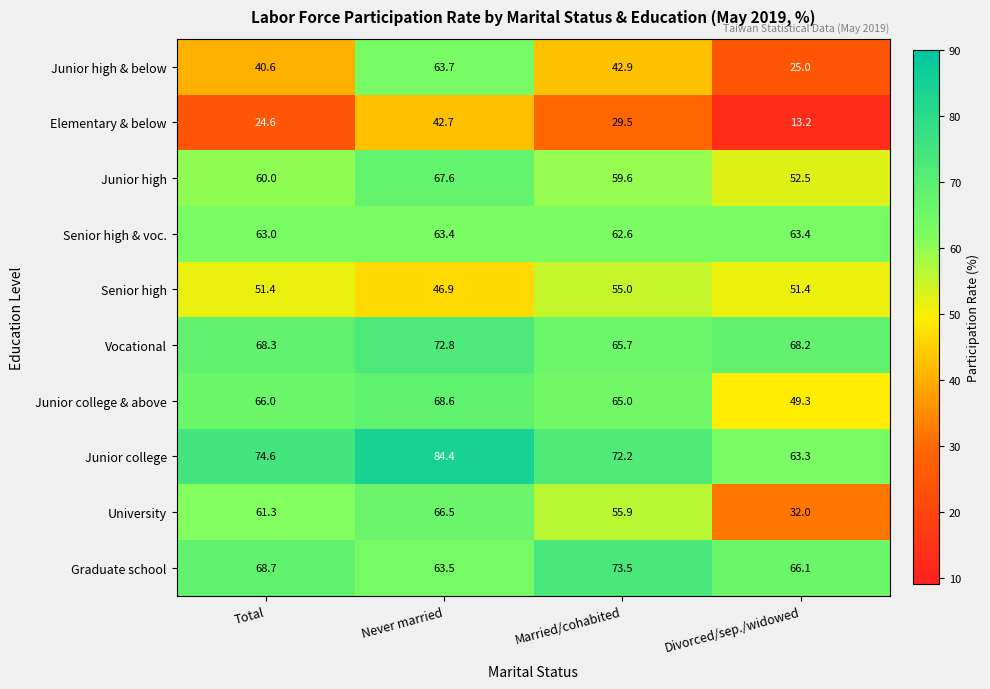

What is the greatest value displayed?

84.4